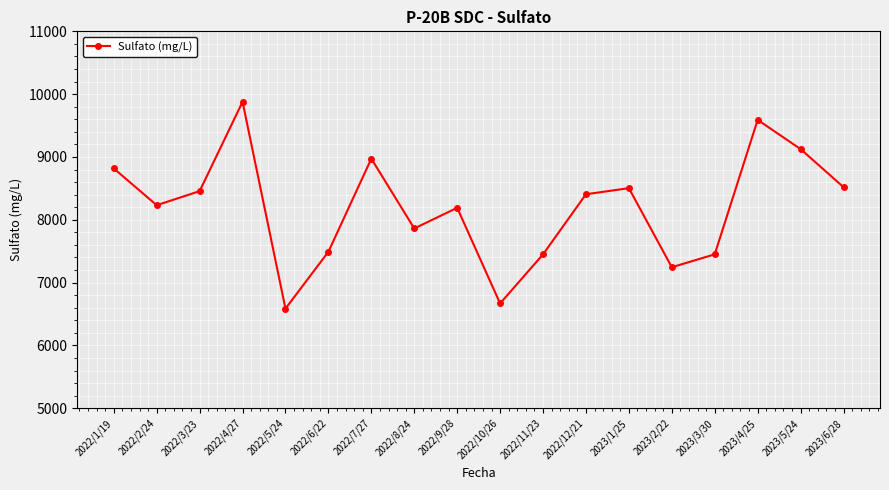

Is it true that the value at 2022/1/19 is 3122.8?

False